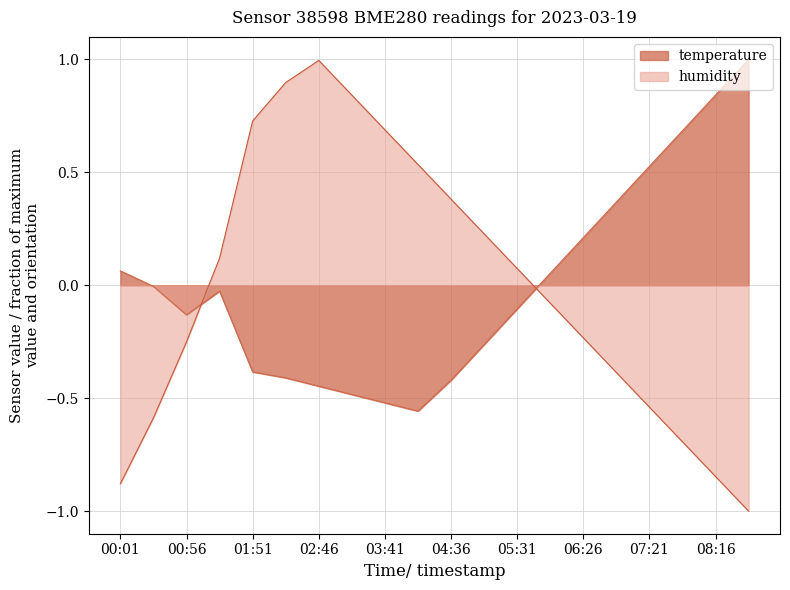

What is the lowest value of the humidity series?

-1.0